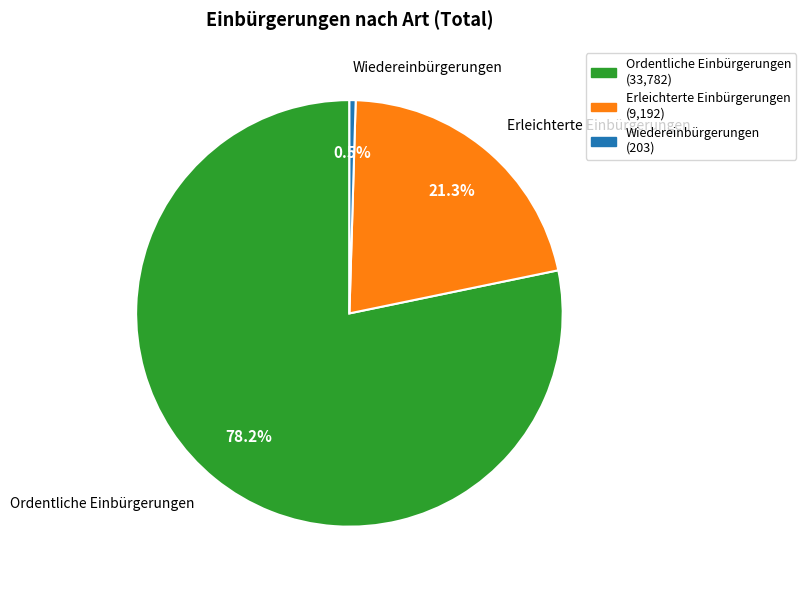

Between Wiedereinbürgerungen and Ordentliche Einbürgerungen, which is larger?

Ordentliche Einbürgerungen